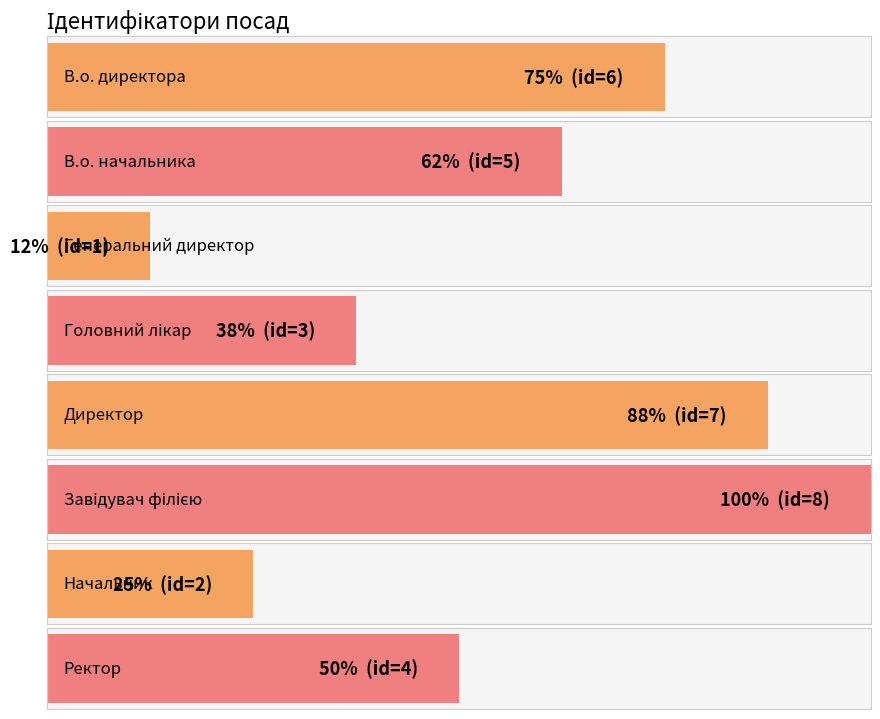

What is the label of the 2nd bar from the left?

В.о. начальника